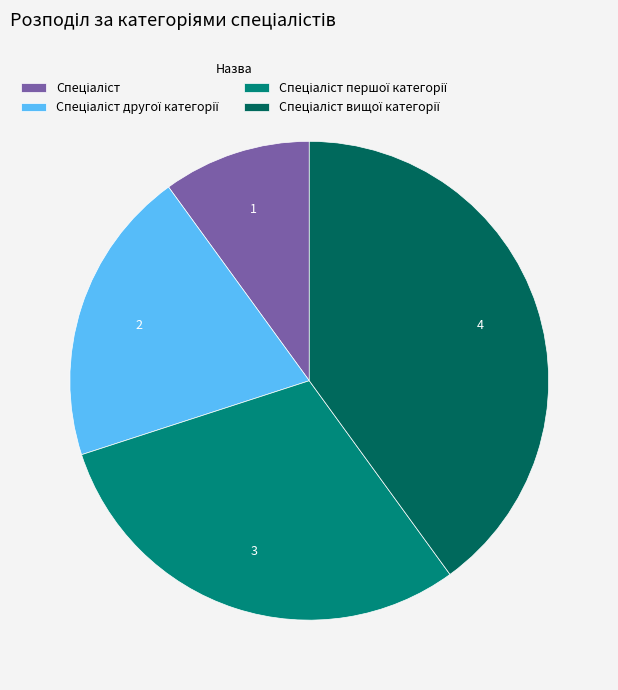

Is there a majority slice in this chart?

No